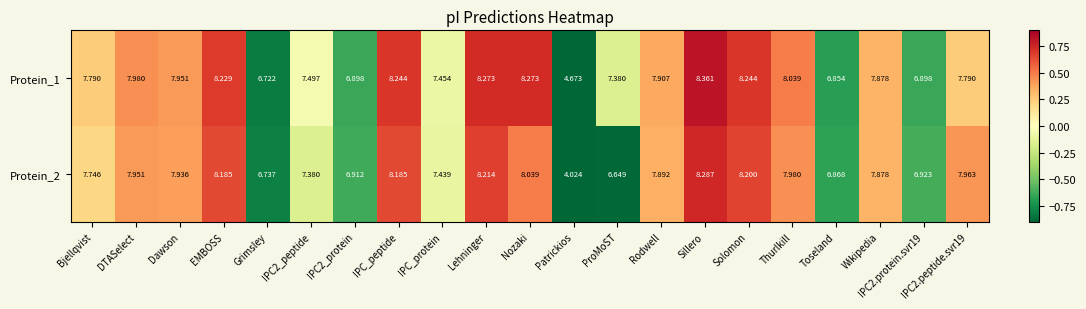

Which category has the lowest value in the Protein_2 series?

Patrickios